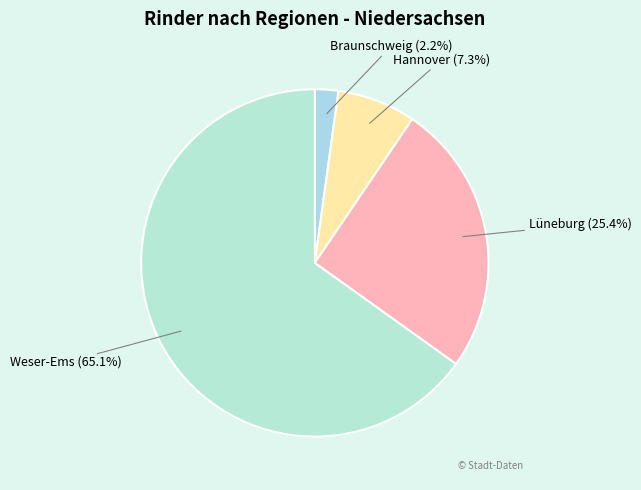

Which category has the smallest portion of the pie?

Braunschweig